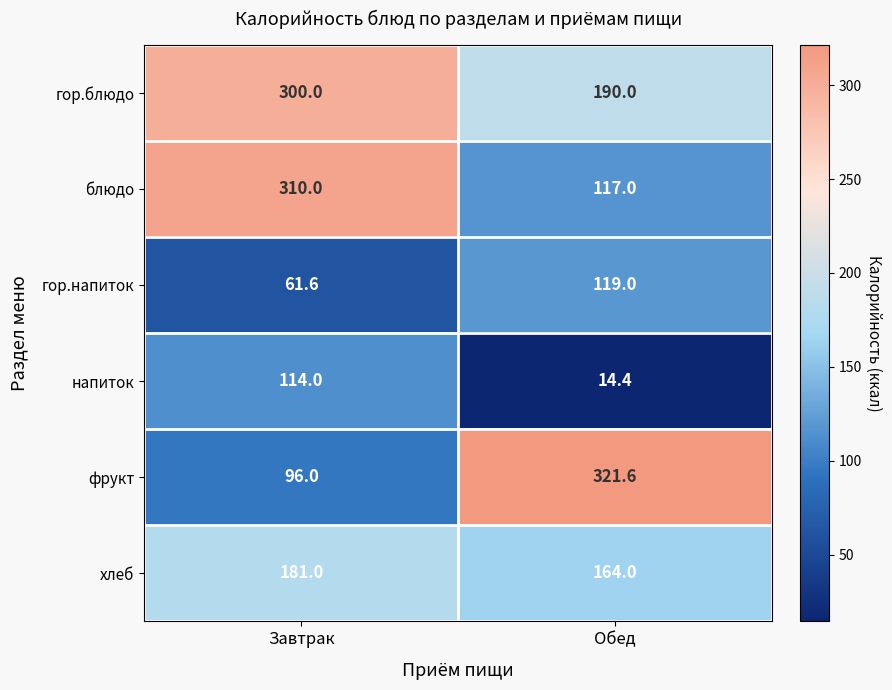

Rank the series by their maximum value, from lowest to highest.

напиток, гор.напиток, хлеб, гор.блюдо, блюдо, фрукт